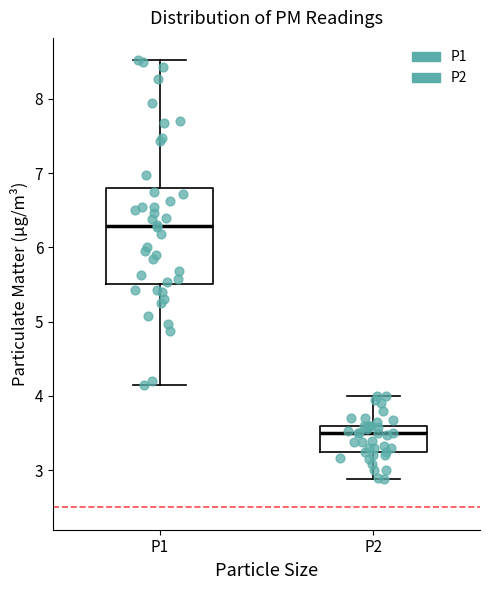

Which box's median line is the lowest?

P2